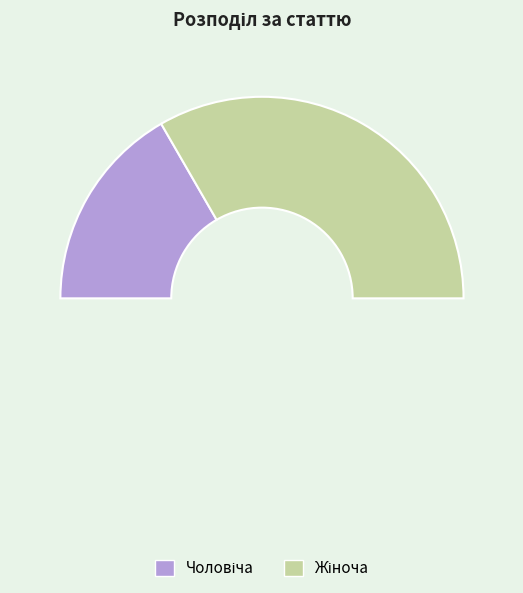

What is the smallest slice in the pie chart?

Чоловіча